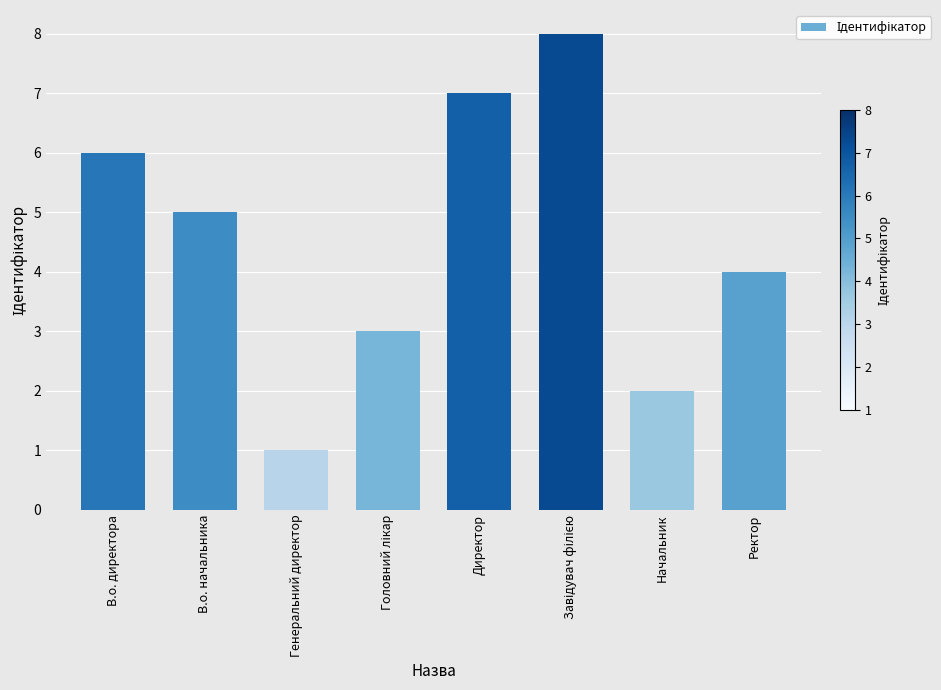

What is the sum of all values?

36